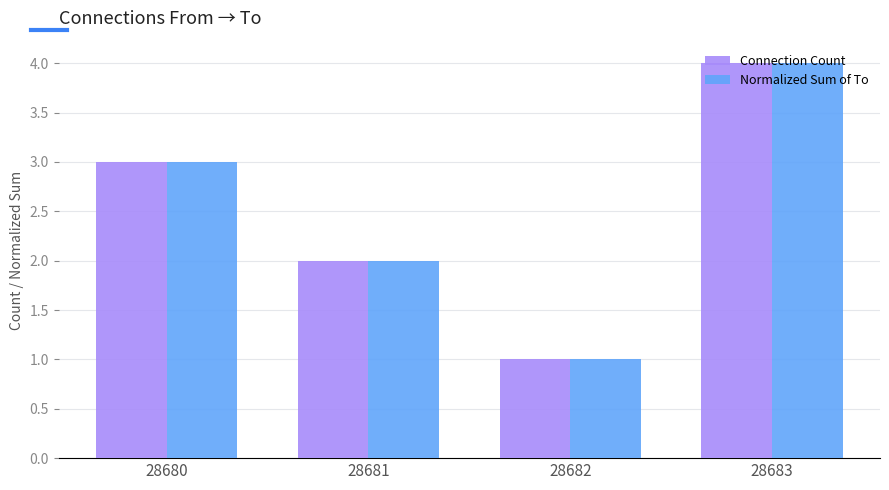

Rank the categories by Connection Count value from highest to lowest.

28683, 28680, 28681, 28682